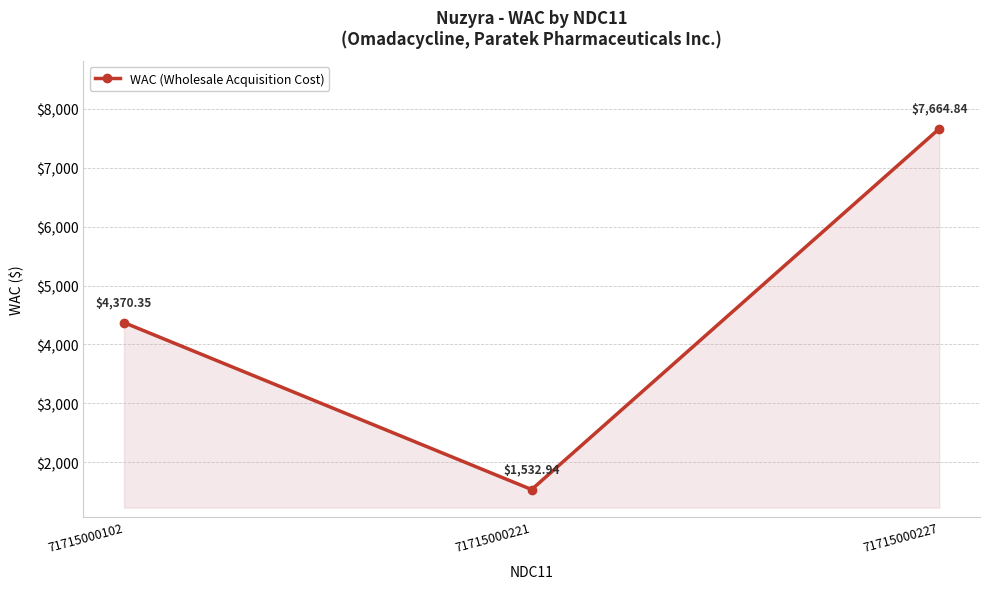

At which label is the value closest to 4598?

71715000102